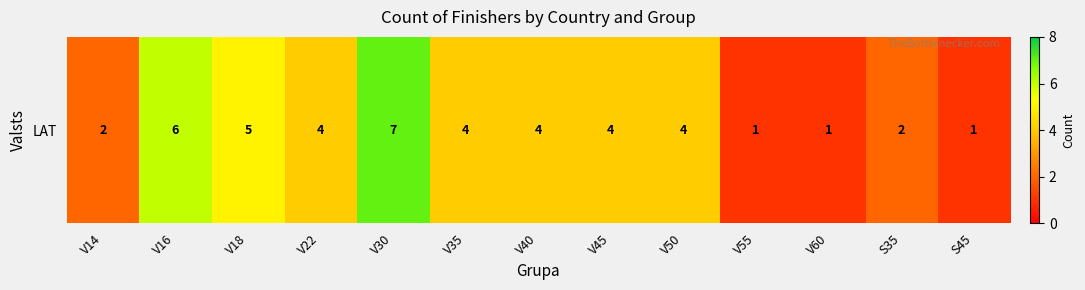

Between V35 and V50, which is larger?

V35